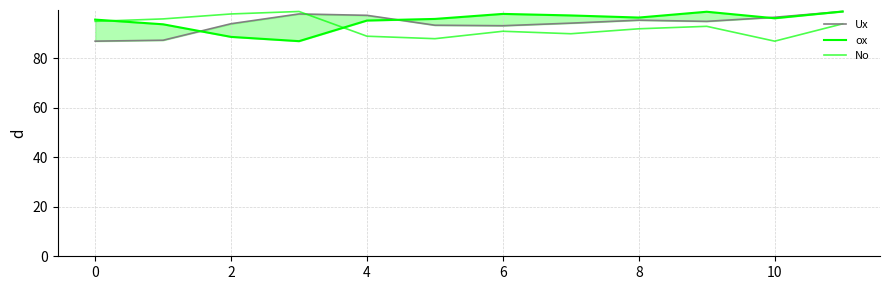

How many times do No and Ux cross each other?

1